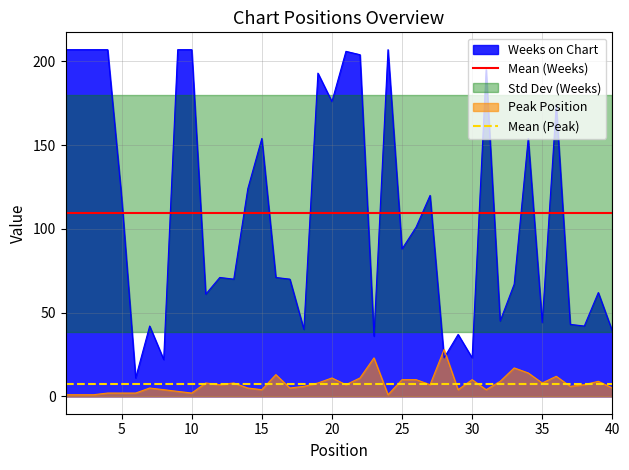

Which series has the largest total across all categories?

Mean (Weeks)